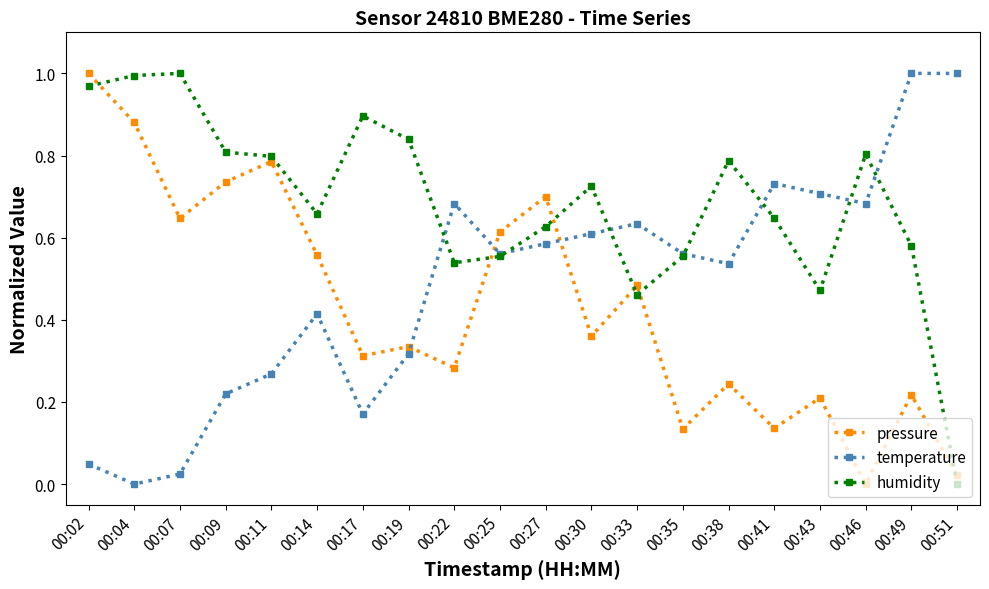

What are all the series names shown in the legend?

pressure, temperature, humidity